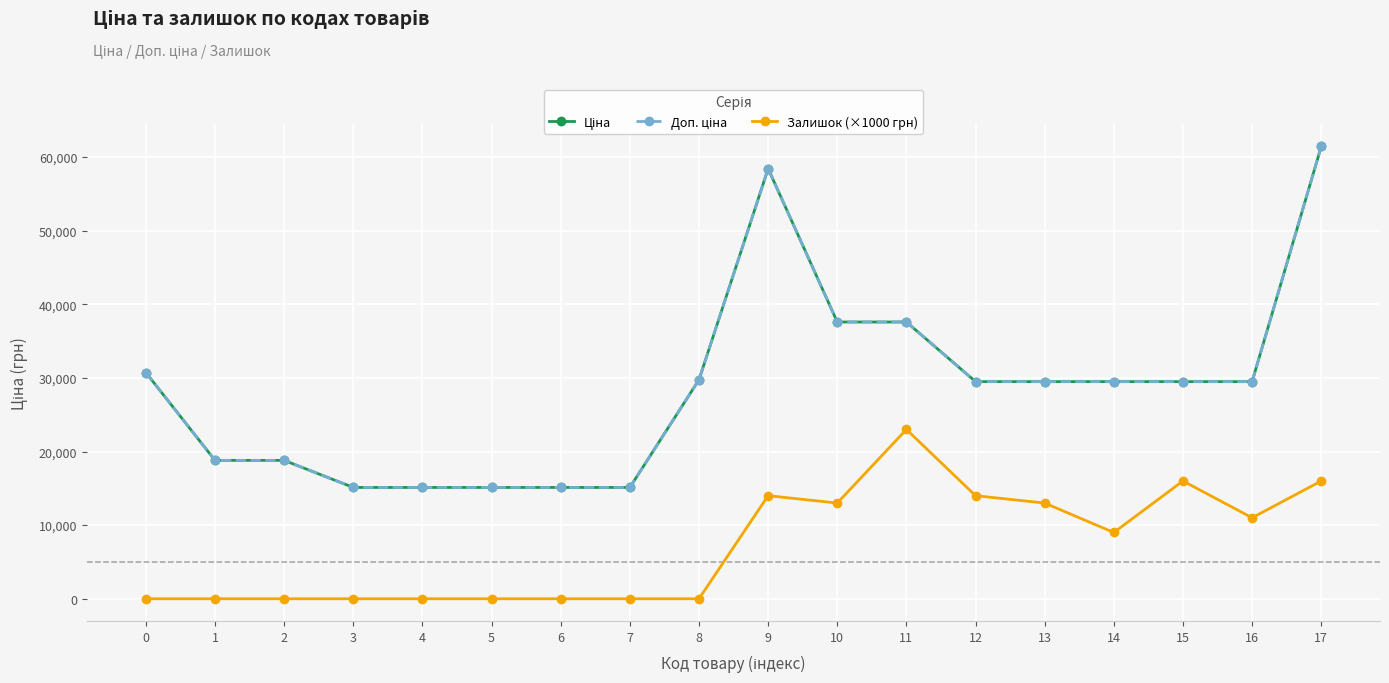

At which label does Доп. ціна reach its minimum?

3